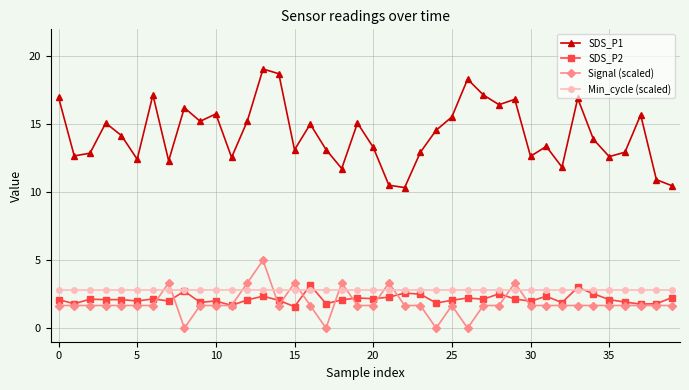

Is this an area chart (filled region under the line)?

No